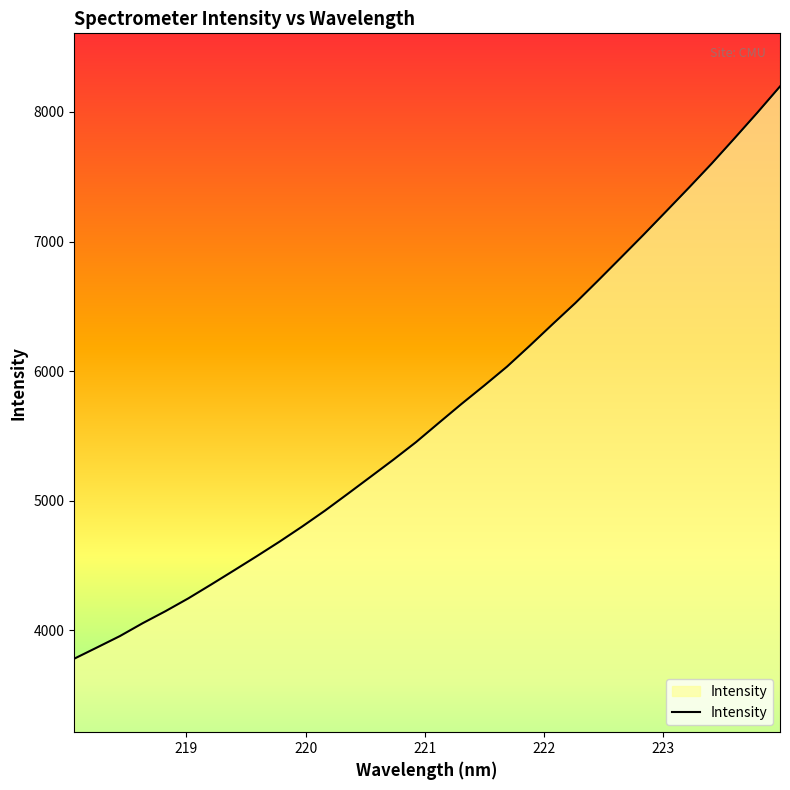

What is the difference between the maximum and minimum values?

4414.4